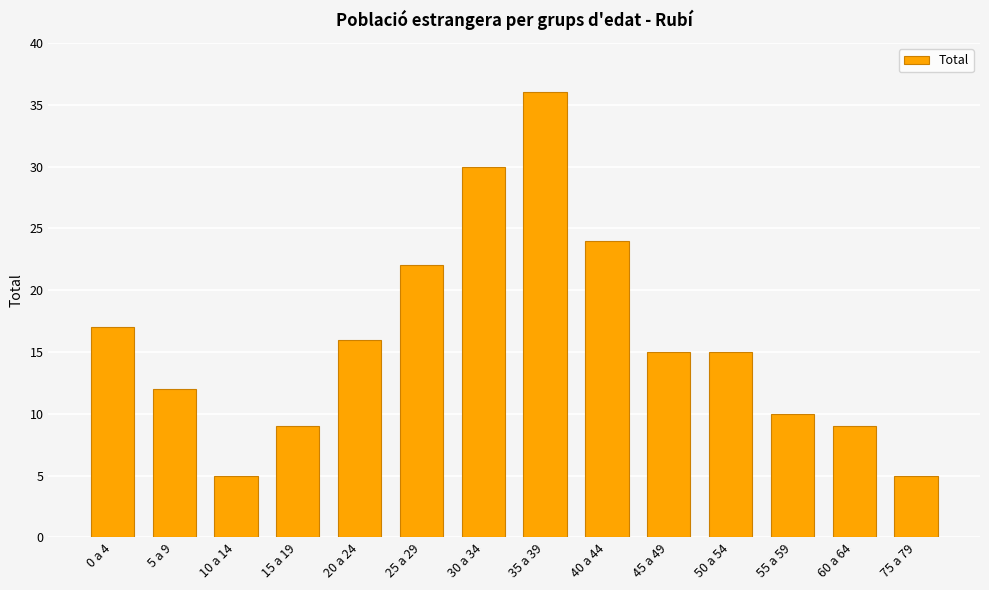

Which has a higher value, 10 a 14 or 30 a 34?

30 a 34